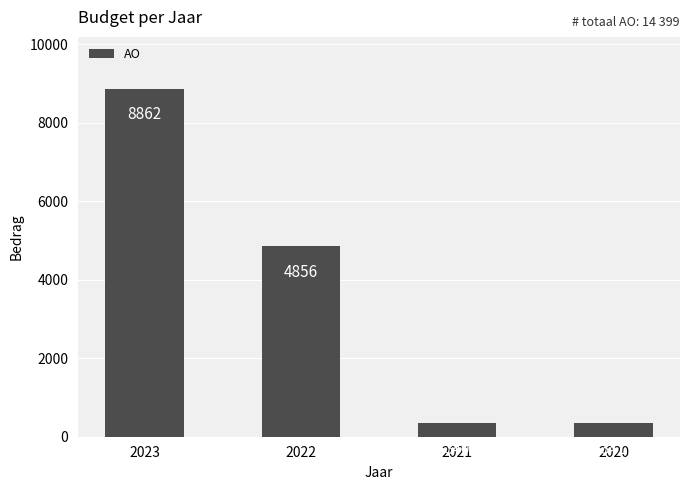

Reading left to right, list all the values displayed in this chart.

8862	4856	340	341